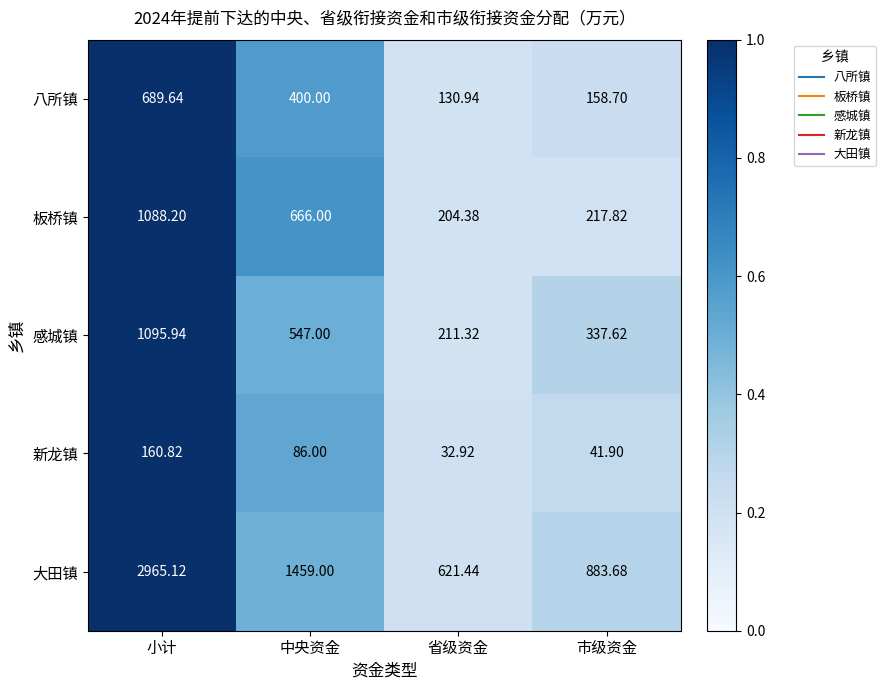

Which series has the largest total across all categories?

大田镇